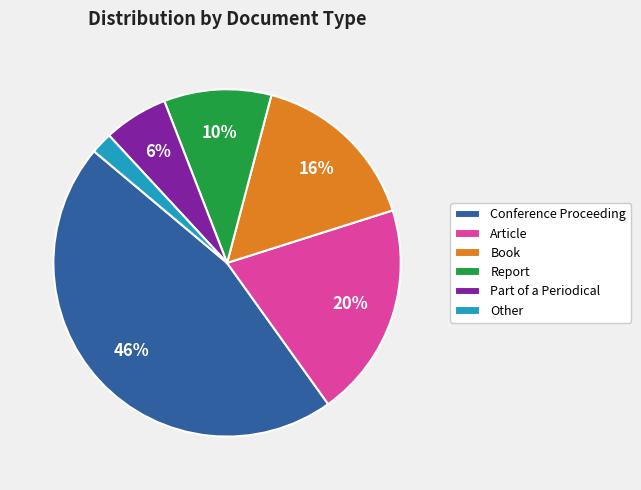

How many slices are in this pie chart?

6